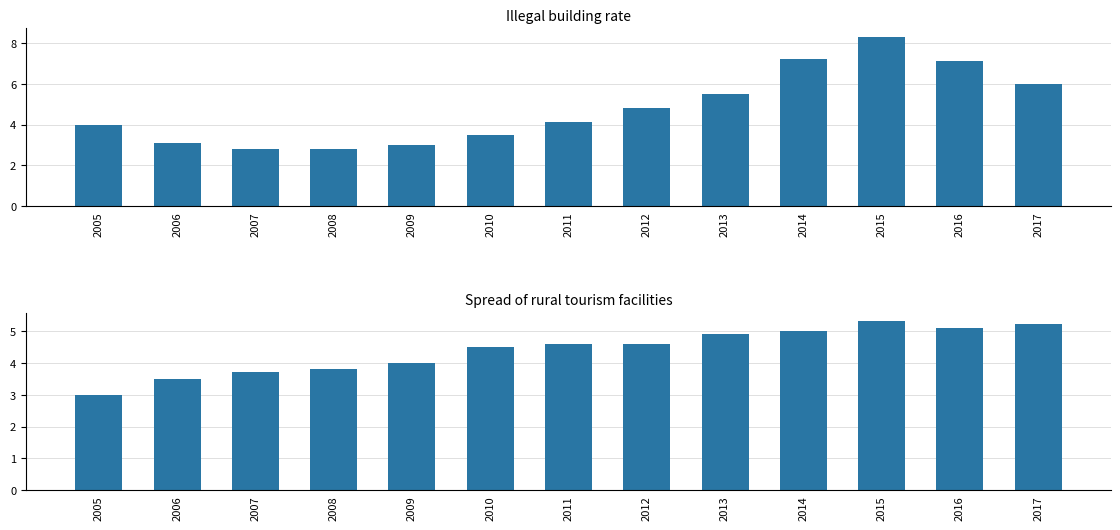

What is the smallest value displayed?

2.8